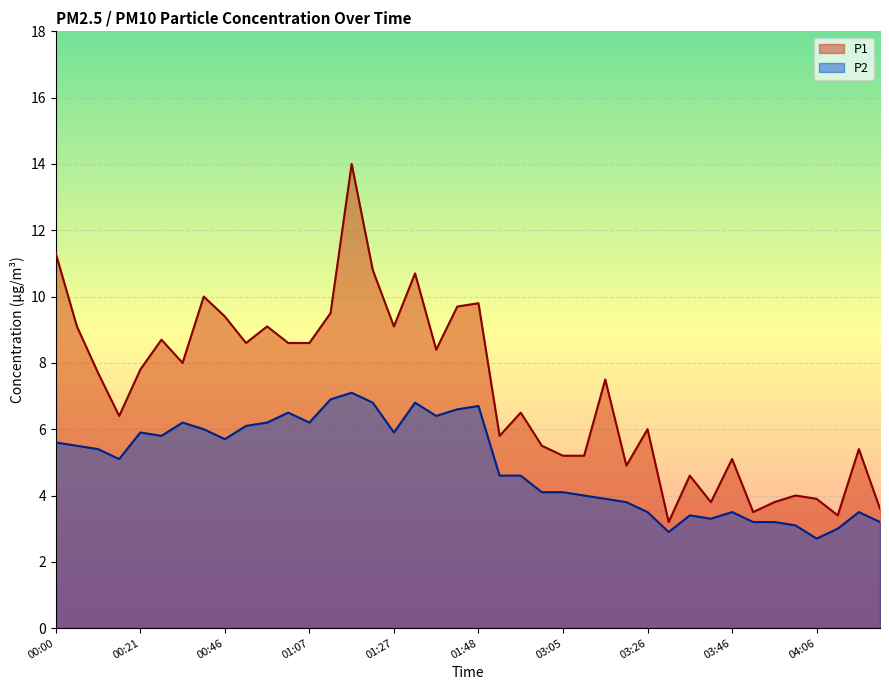

Which series changed the most between 03:21 and 03:46?

P2